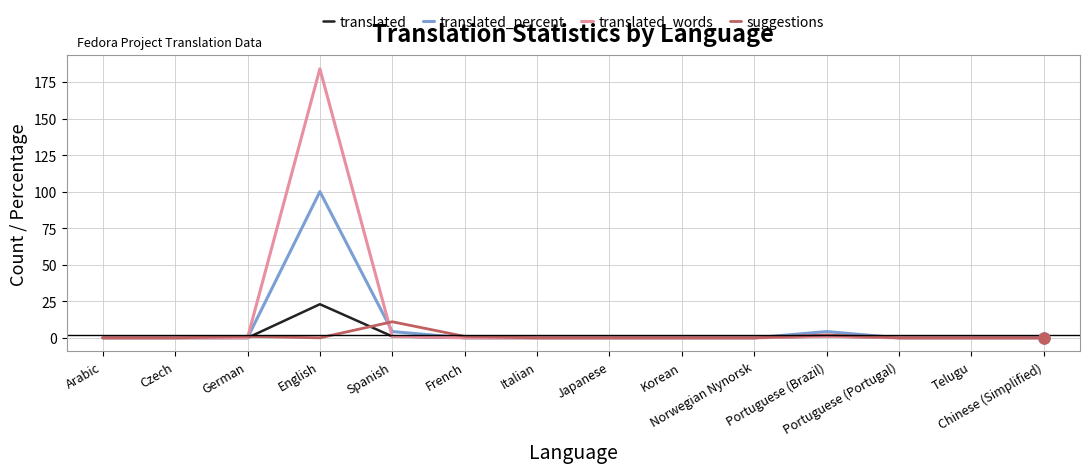

Which series has the widest spread of values?

translated_words